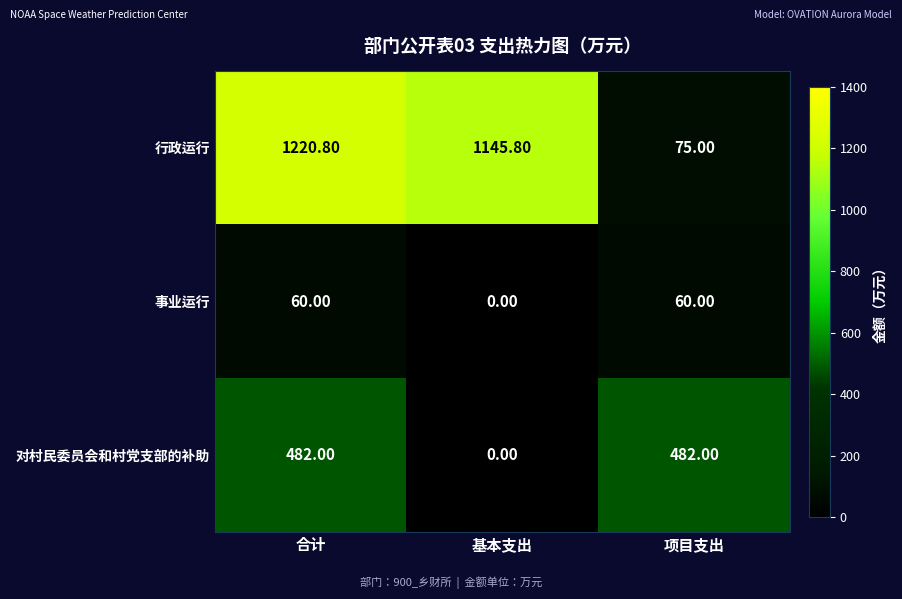

Between 合计 and 项目支出, which series saw the biggest shift?

行政运行